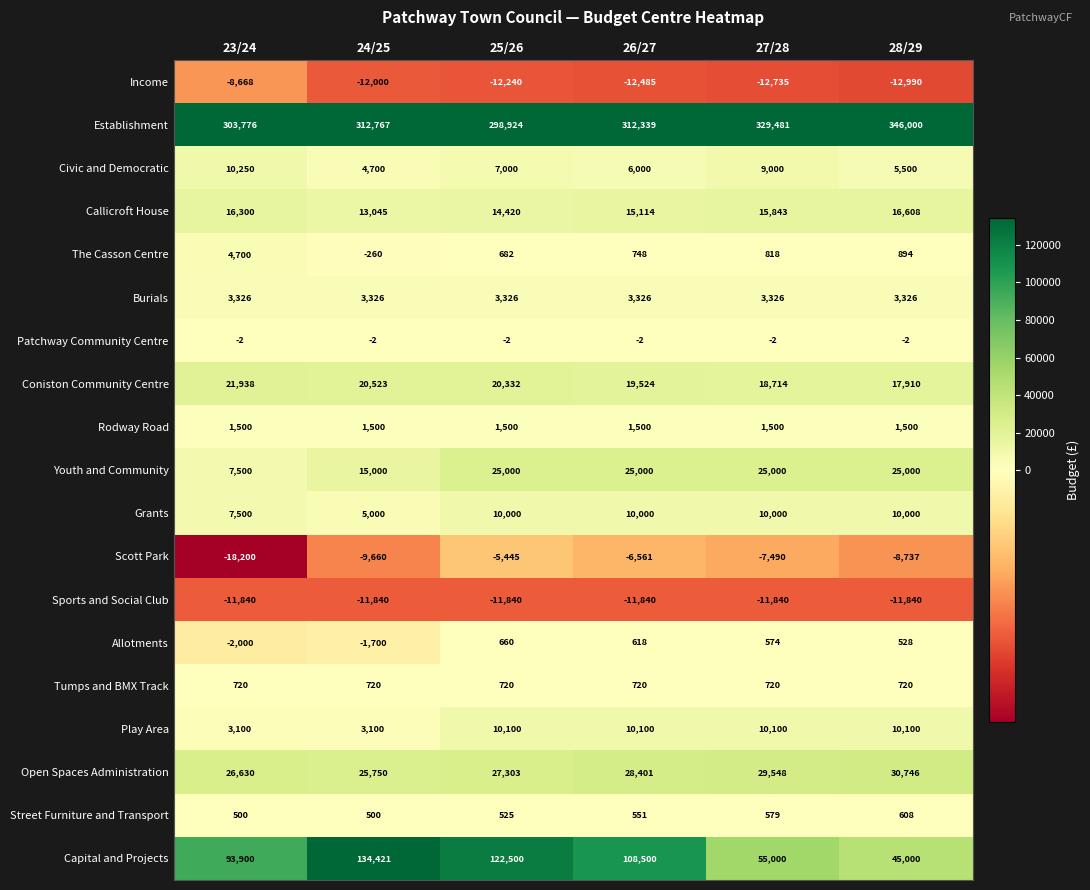

What is the total value across all series at 25/26?

513465